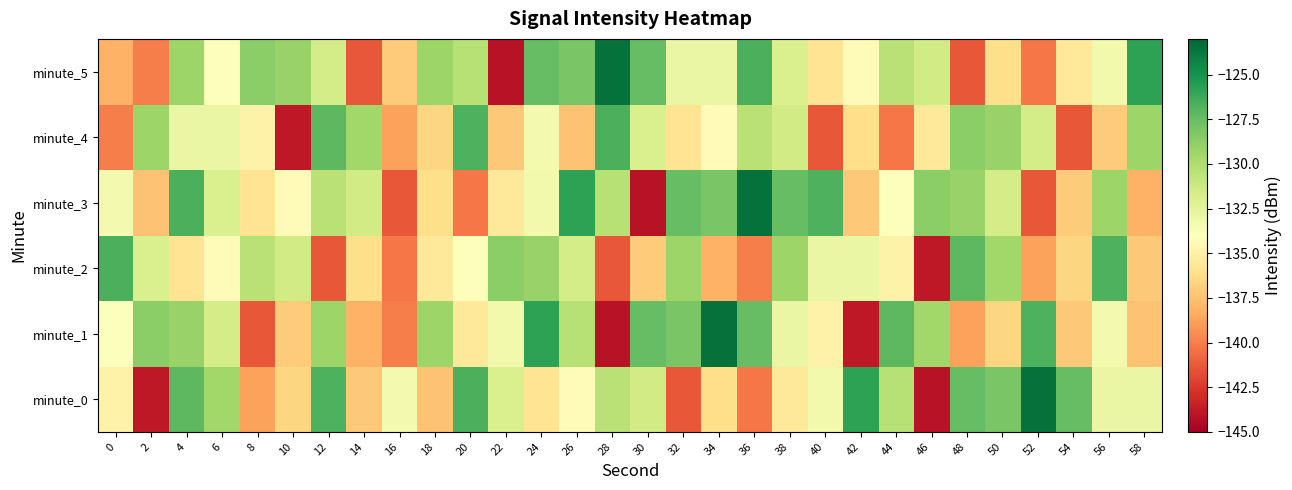

Between 0 and 34, which series saw the biggest shift?

minute_2